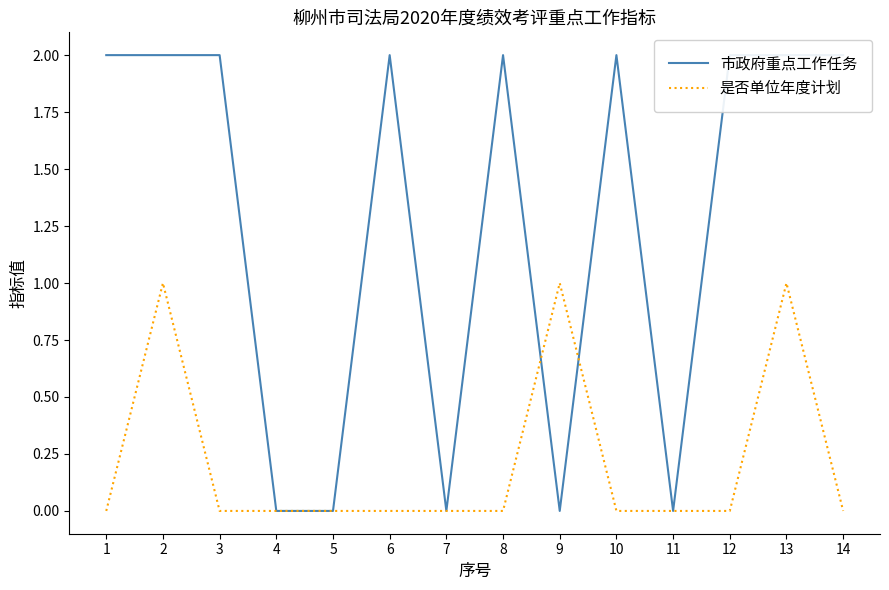

What is the difference between the 市政府重点工作任务 values at 6 and 4?

2